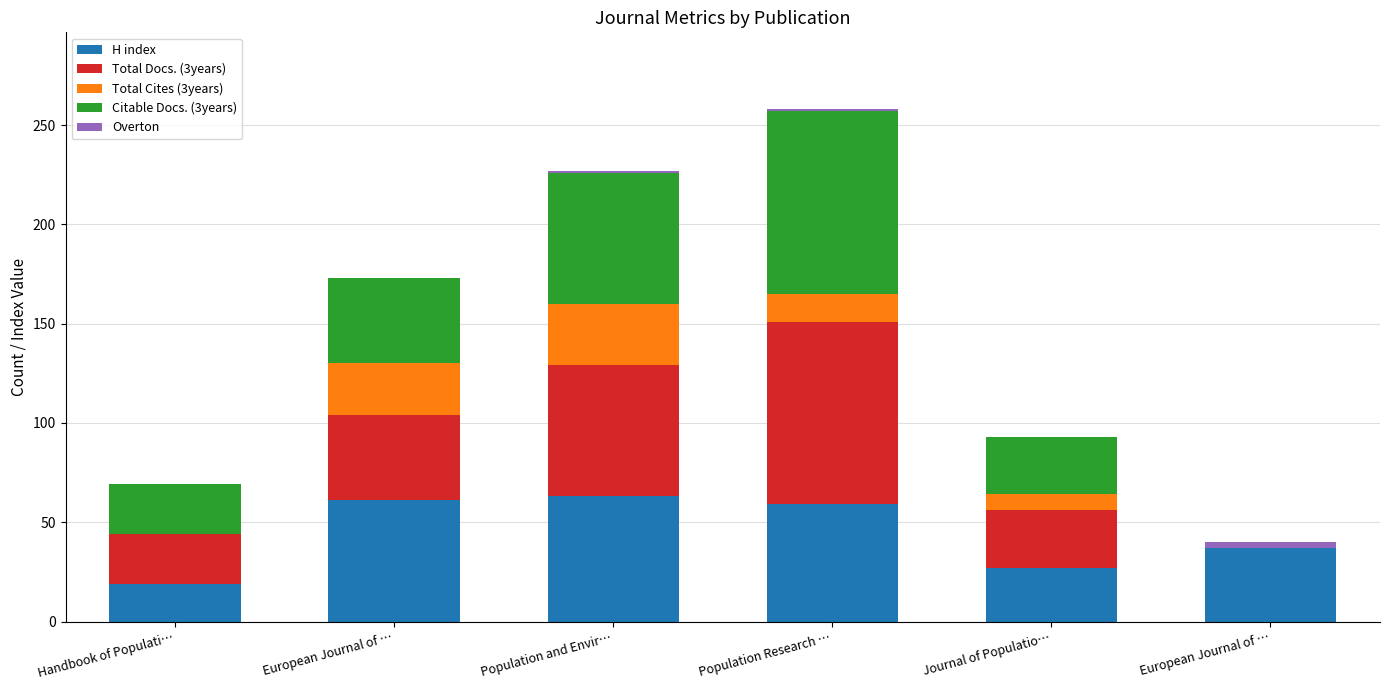

Between Handbook of Populati… and Population and Envir…, which series saw the biggest shift?

H index